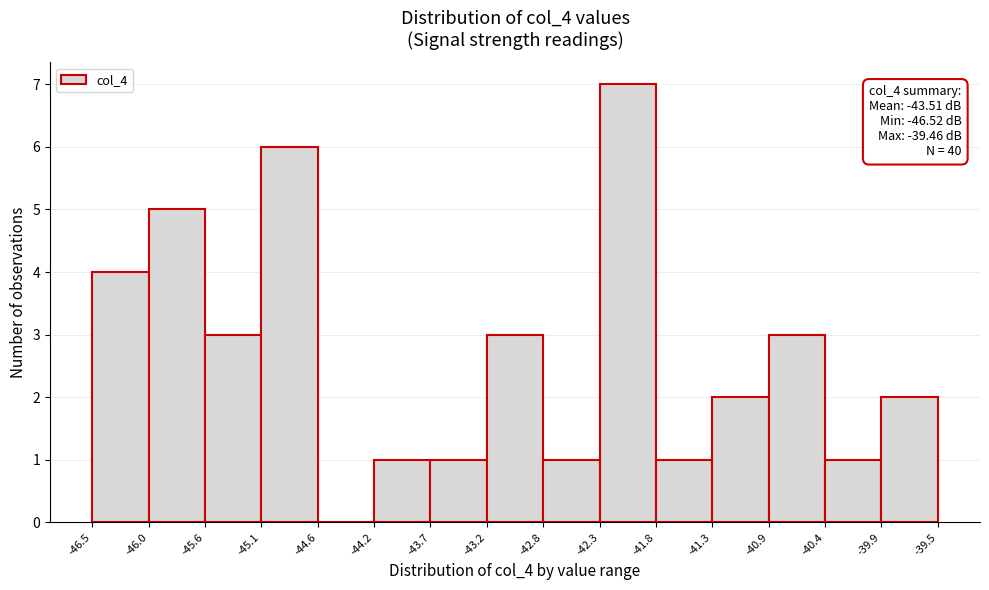

Over which range of the x-axis is the bar tallest?

-42.3 to -41.8